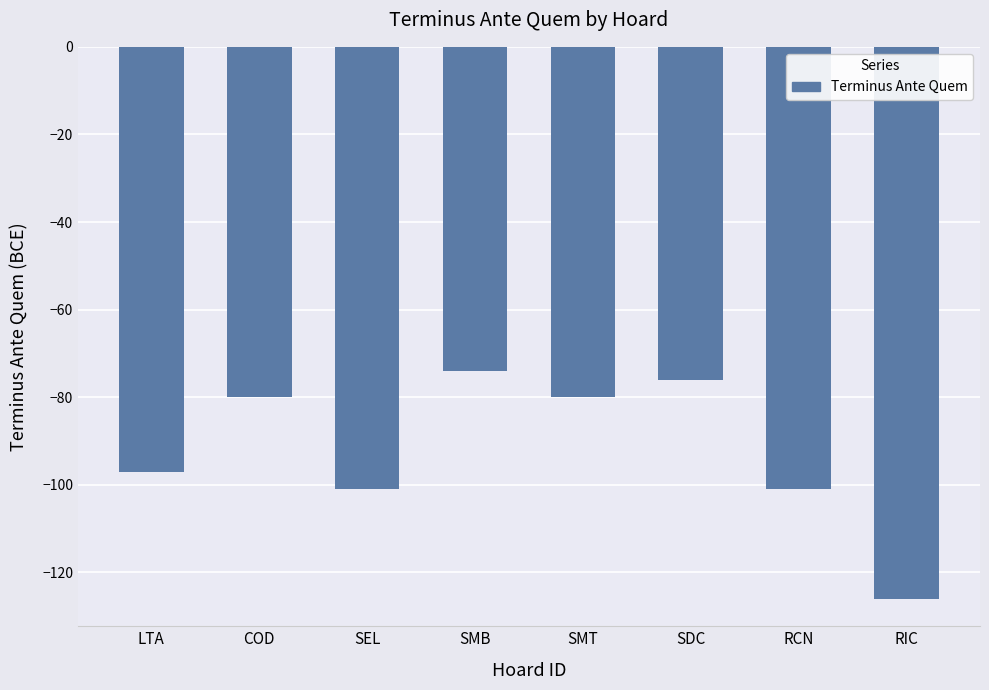

Count the number of categories in the chart.

8